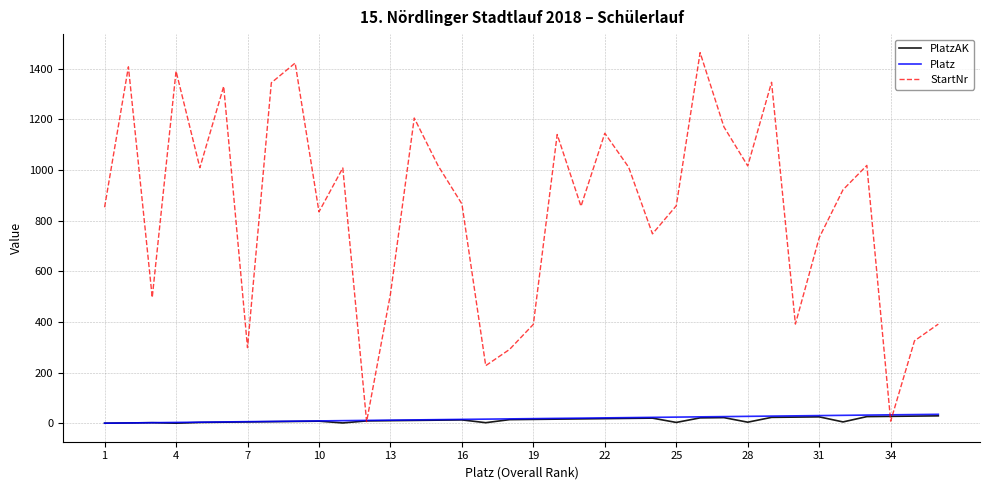

Which series has the widest spread of values?

StartNr